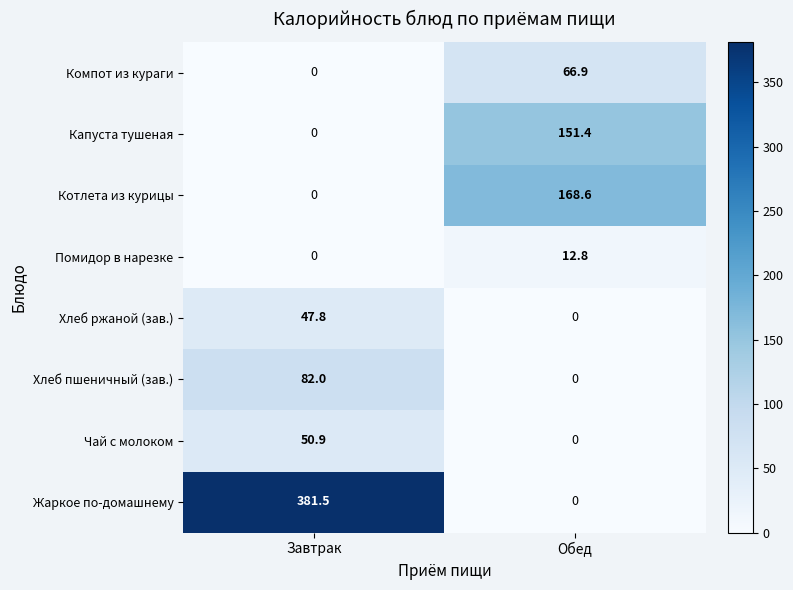

Read the Компот из кураги value at Обед.

66.9